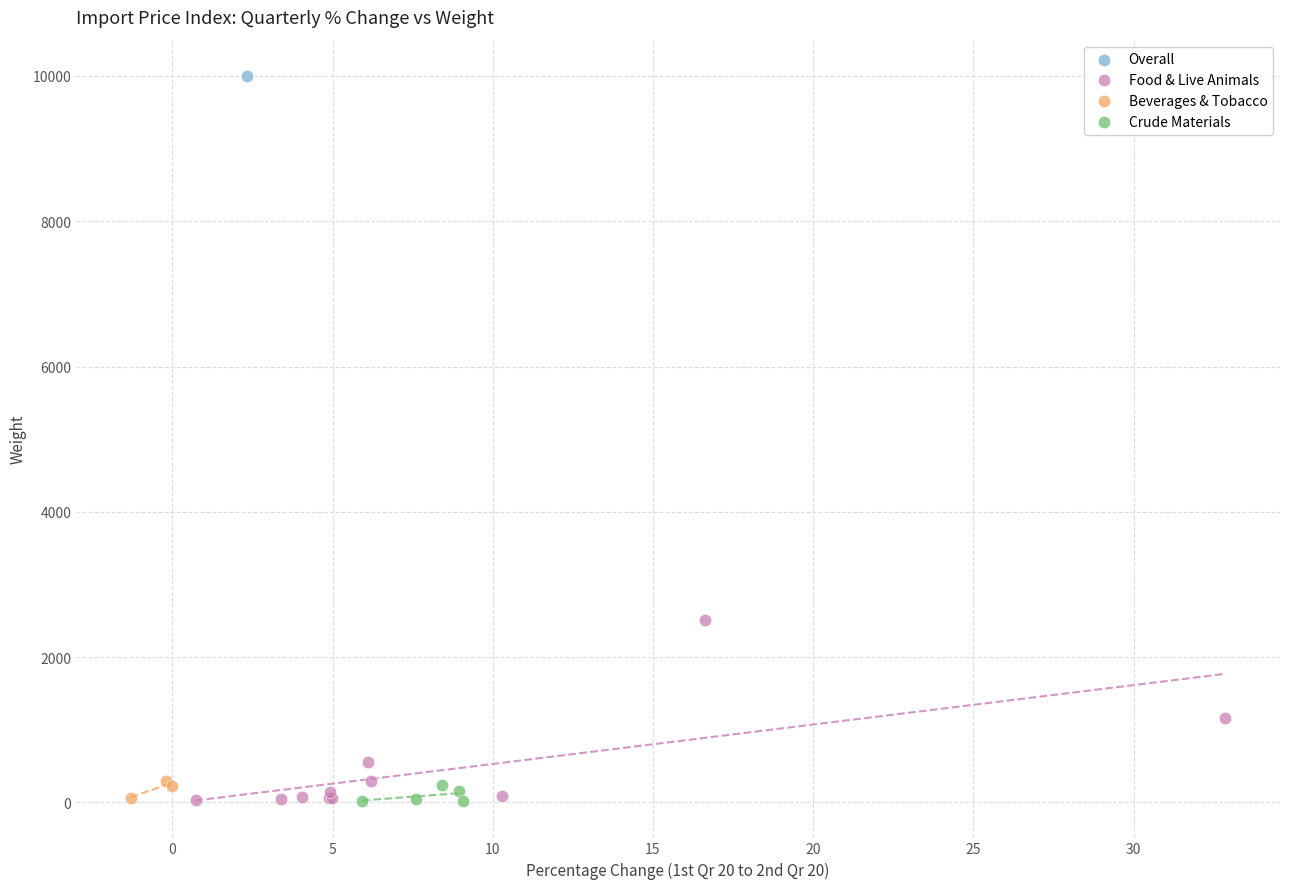

Which series reaches the maximum Y coordinate?

Overall